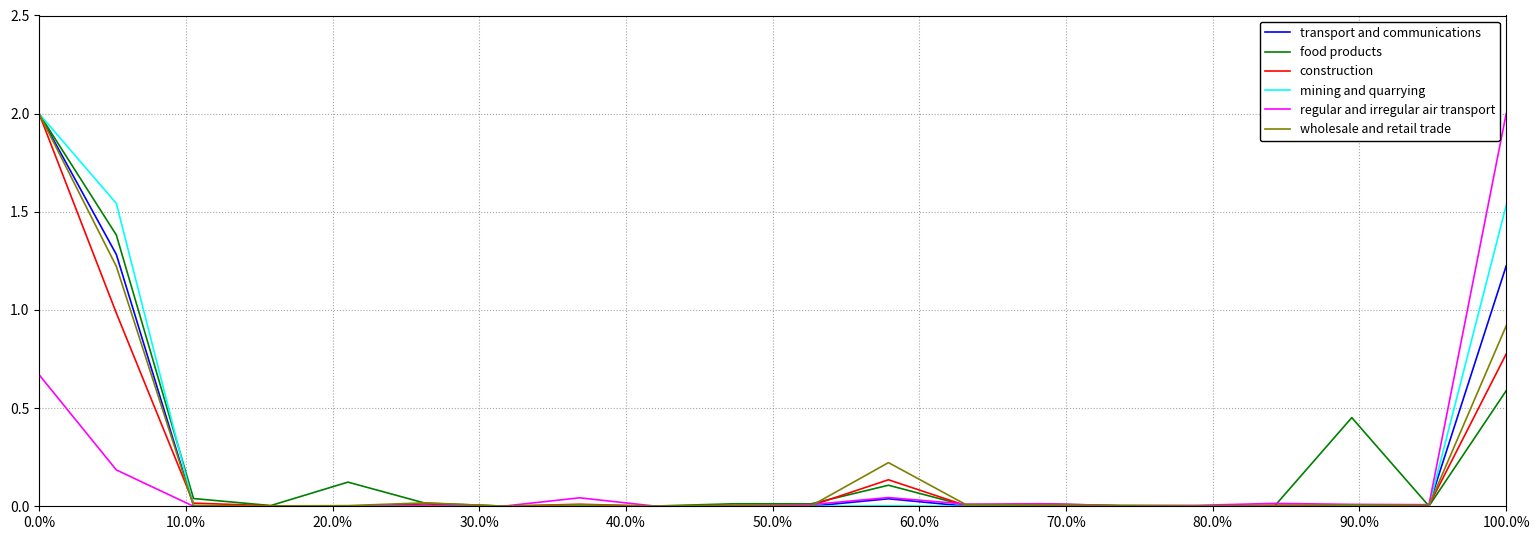

What is the greatest value displayed?

2.0